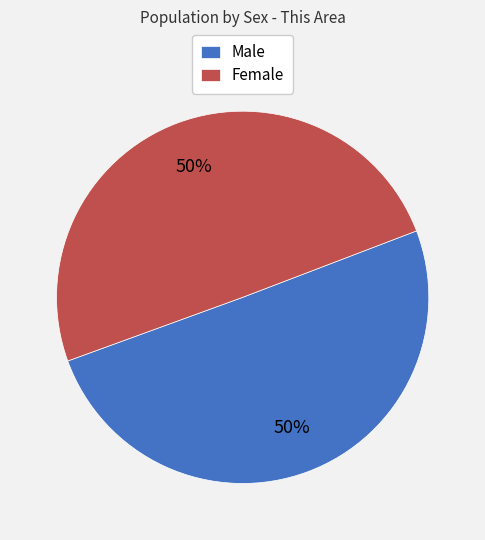

What percentage is the Female slice, to the nearest percent?

50%